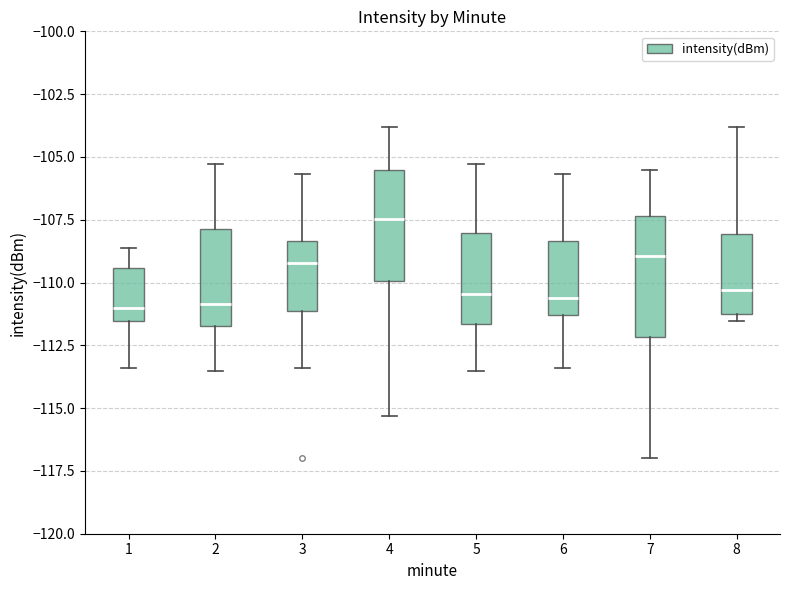

Reading left to right, read every box against the y-axis: the position of its median line, the range the box covers, and the ends of its whiskers. The values are not printed on the chart, so give them approximately, as read against the axis.

1: median -111.0, box -111.5 to -109.5, whiskers -113.5 to -108.5
2: median -111.0, box -111.5 to -108.0, whiskers -113.5 to -105.5
3: median -109.0, box -111.0 to -108.5, whiskers -113.5 to -105.5
4: median -107.5, box -110.0 to -105.5, whiskers -115.5 to -104.0
5: median -110.5, box -111.5 to -108.0, whiskers -113.5 to -105.5
6: median -110.5, box -111.5 to -108.5, whiskers -113.5 to -105.5
7: median -109.0, box -112.0 to -107.5, whiskers -117.0 to -105.5
8: median -110.5, box -111.5 to -108.0, whiskers -111.5 (just below the box's lower edge) to -104.0